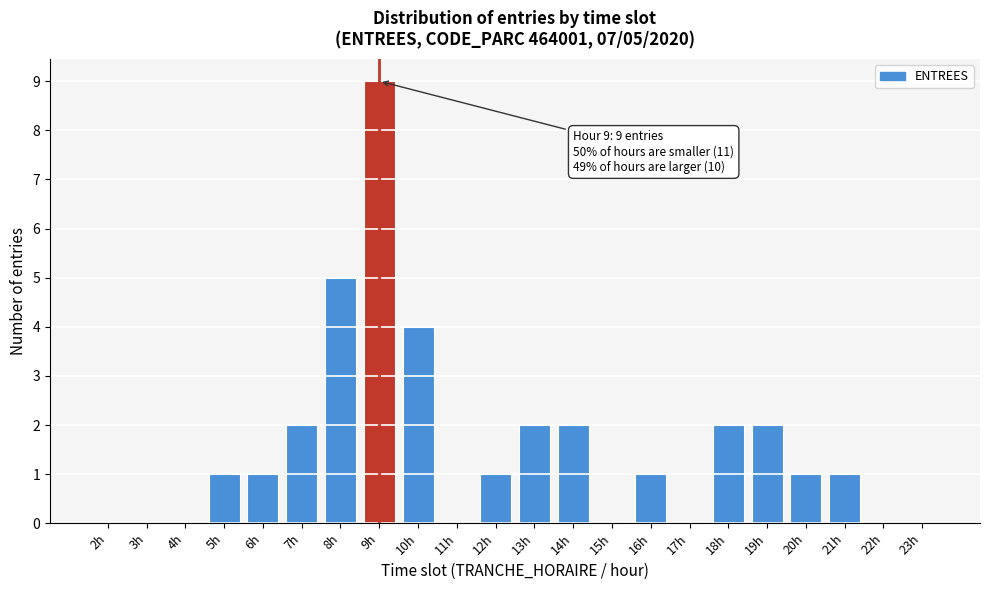

Reading left to right, transcribe all the data shown in this chart.

2h=0	3h=0	4h=0	5h=1	6h=1	7h=2	8h=5	9h=9	10h=4	11h=0	12h=1	13h=2	14h=2	15h=0	16h=1	17h=0	18h=2	19h=2	20h=1	21h=1	22h=0	23h=0